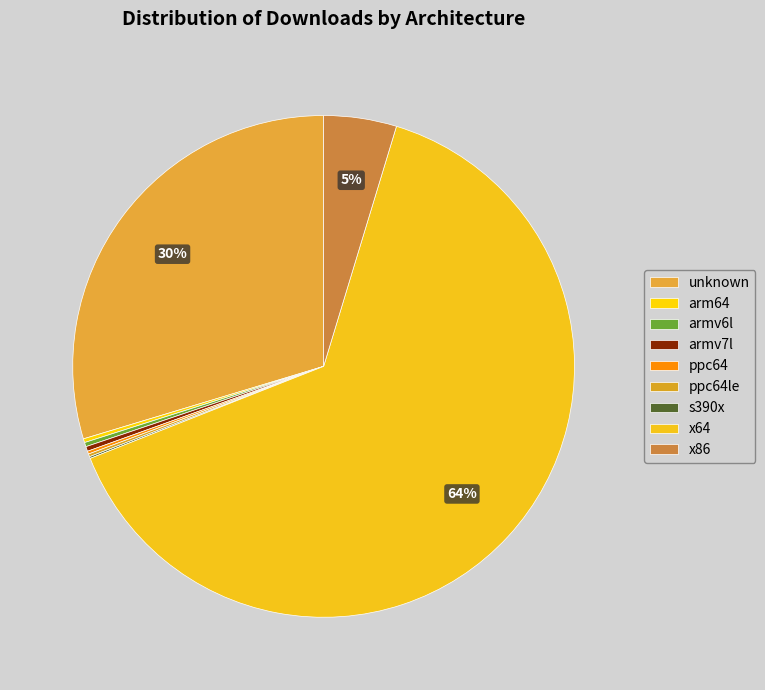

Rank the categories by value from lowest to highest.

s390x, ppc64le, ppc64, arm64, armv6l, armv7l, x86, unknown, x64